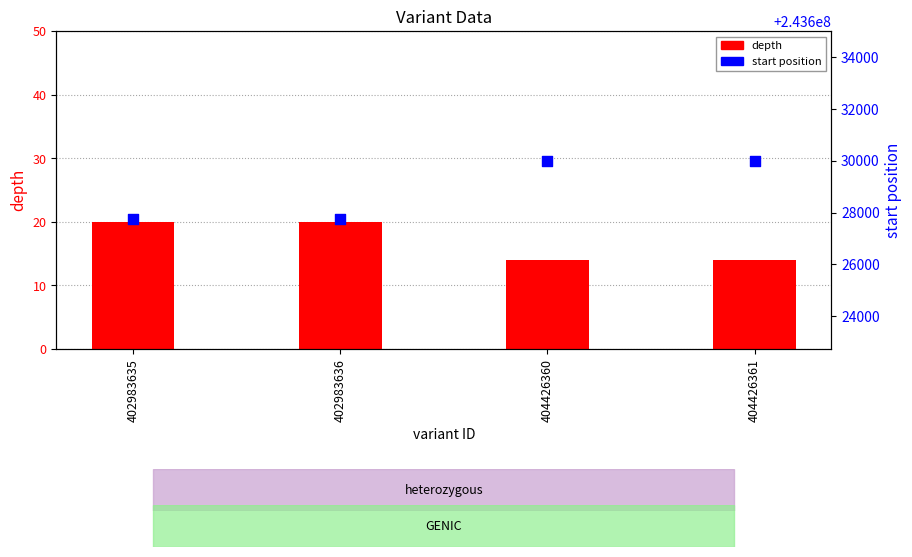

At how many categories does at least one series exceed 114684242?

4